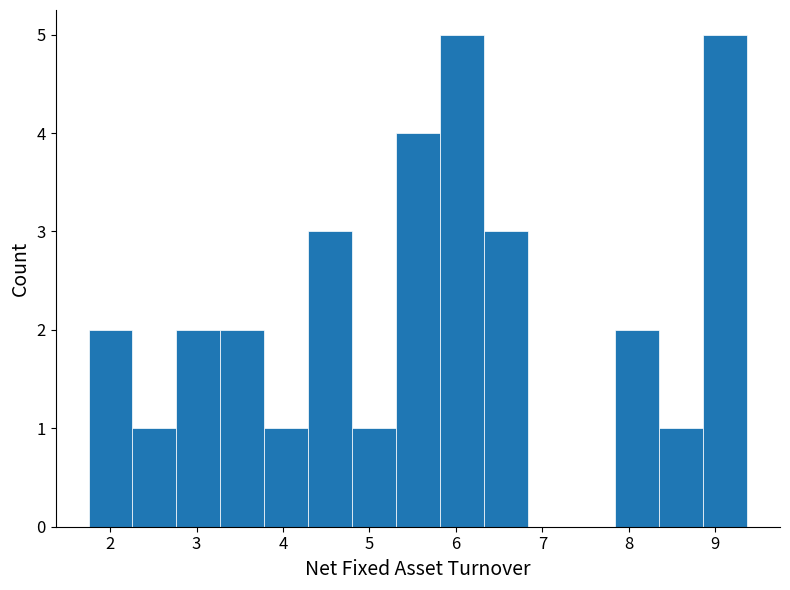

How tall is the bar that spans 4.3 to 4.8 on the x-axis? Neither the bar edges nor the heights are printed on the chart, so give them approximately, as read against the axes.

3